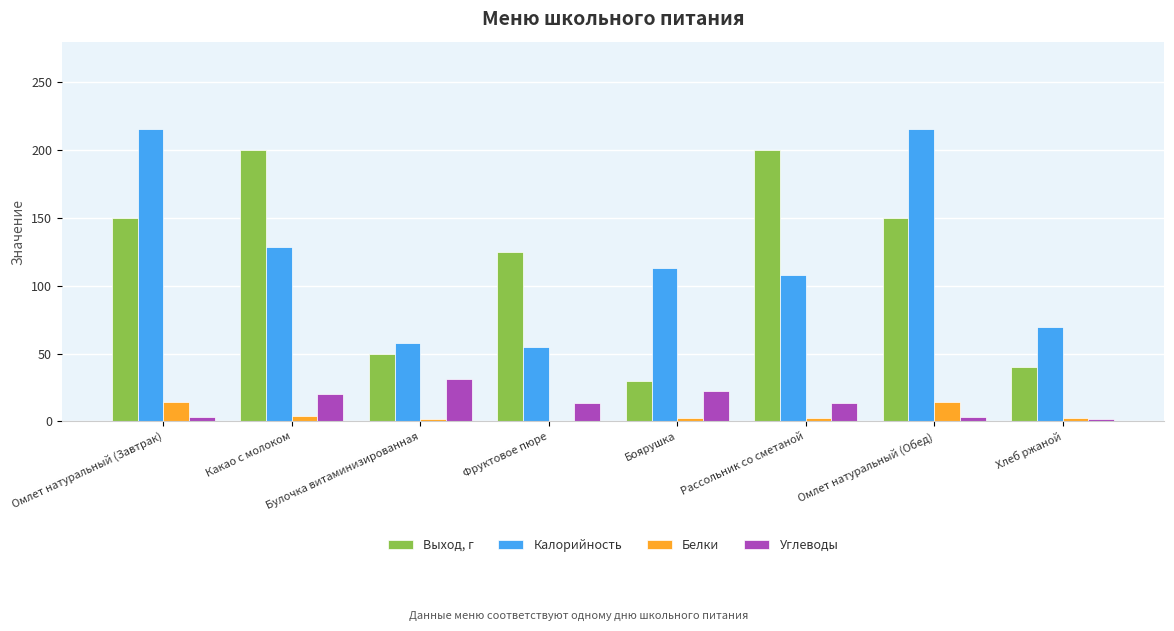

Between Боярушка and Рассольник со сметаной, which series saw the biggest shift?

Выход, г